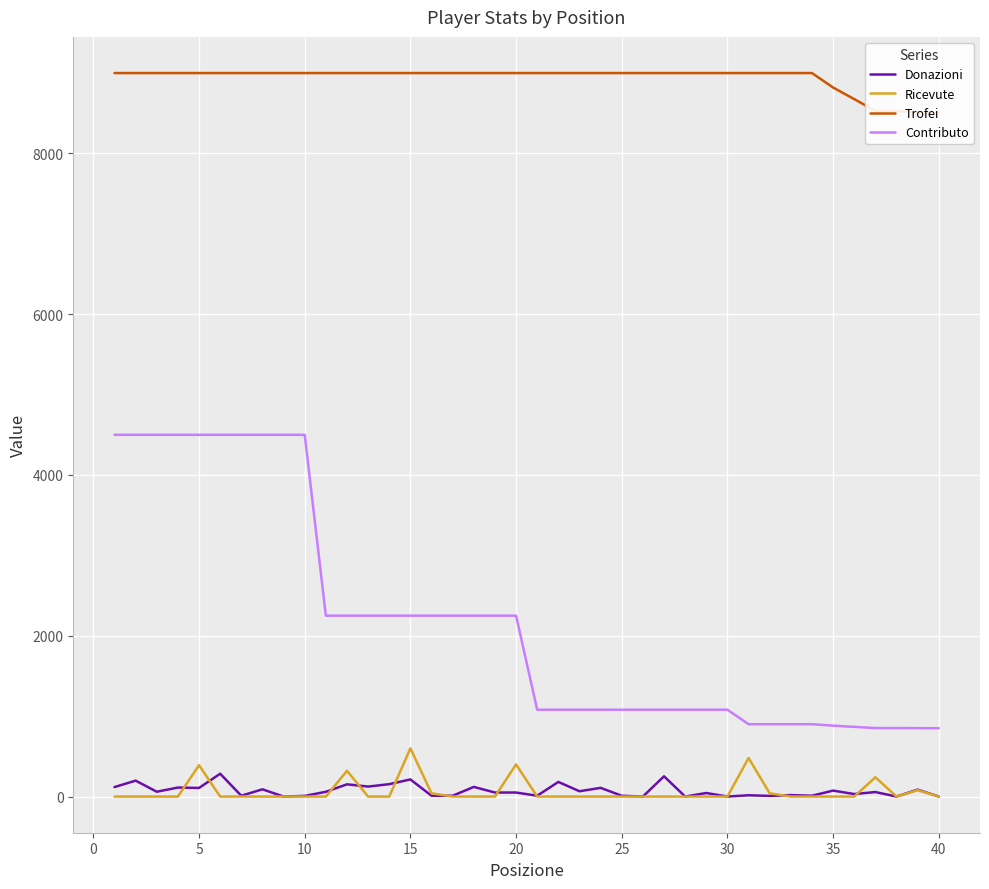

What is the minimum value for Contributo?

850